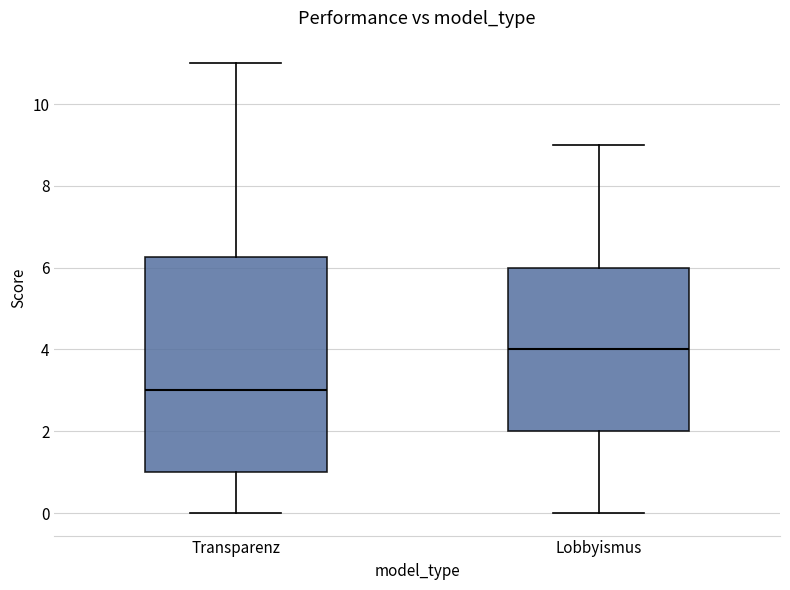

Where does the upper whisker of the box for Lobbyismus end on the y-axis? The values are not printed on the chart, so give them approximately, as read against the axis.

9.0